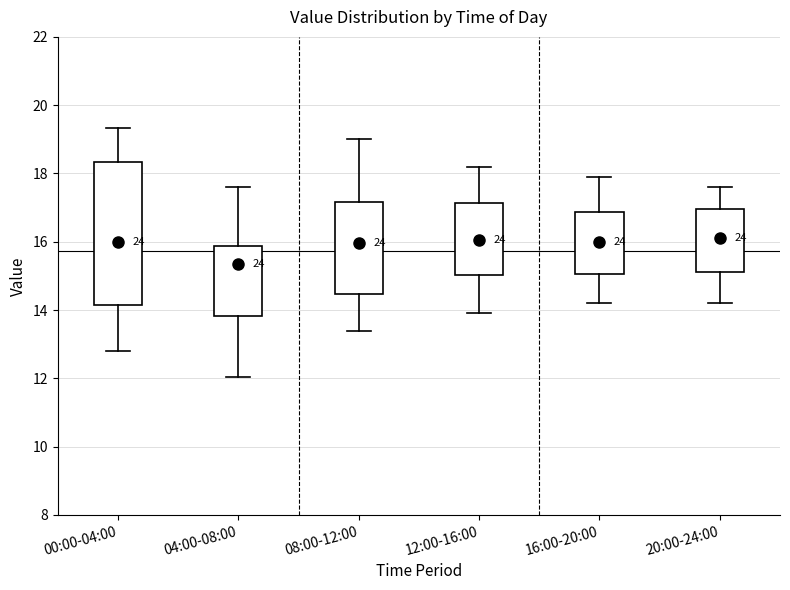

Where does the upper whisker of the box for 20:00-24:00 end on the y-axis? The values are not printed on the chart, so give them approximately, as read against the axis.

17.6